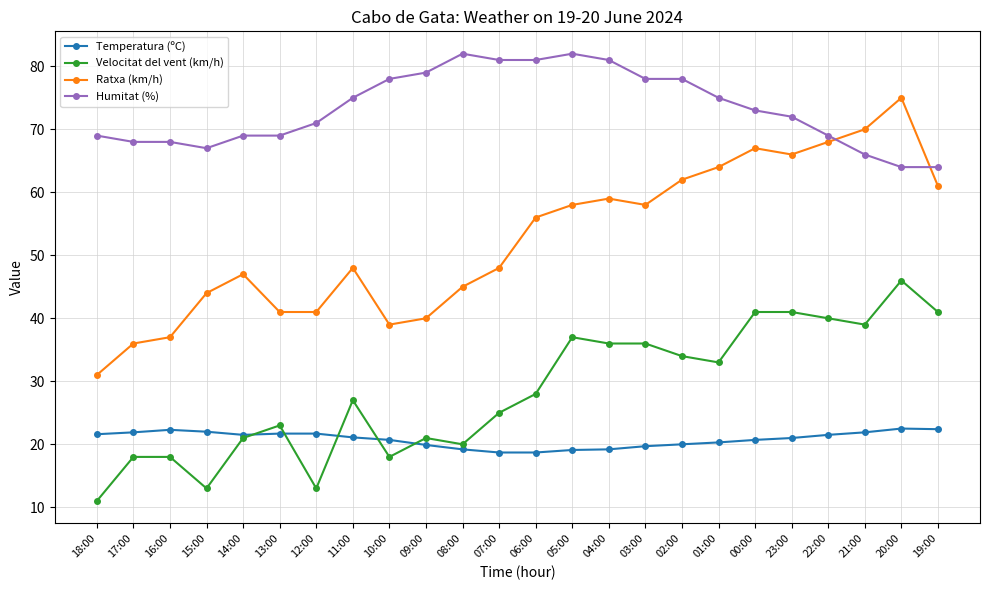

At which label does Ratxa (km/h) reach its peak?

20:00